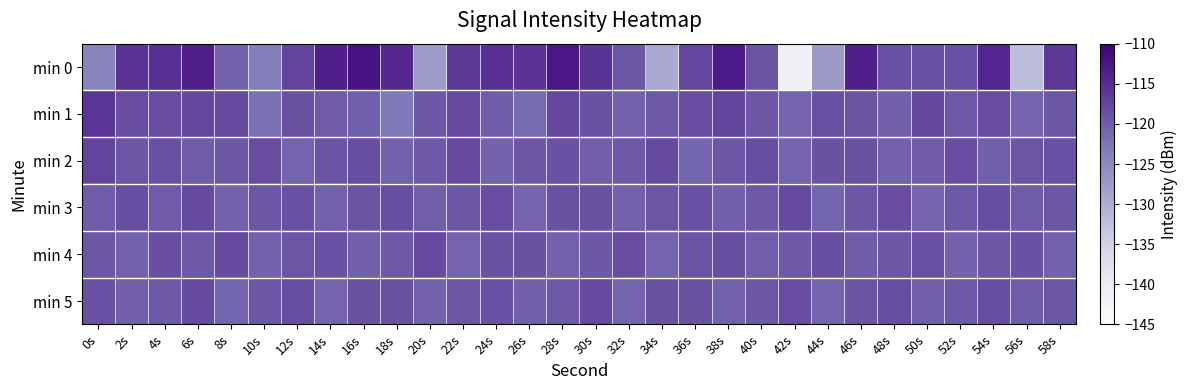

Reading left to right, what are all the values shown in this chart?

min 0: 0s=-124.4	2s=-115.6	4s=-115.3	6s=-113.4	8s=-120.6	10s=-123.5	12s=-117.5	14s=-113.7	16s=-112.1	18s=-114.6	20s=-127.6	22s=-116.5	24s=-115.4	26s=-115.7	28s=-112.6	30s=-115.8	32s=-119.5	34s=-129.4	36s=-117.8	38s=-113.0	40s=-119.1	42s=-141.4	44s=-127.4	46s=-113.6	48s=-118.7	50s=-118.7	52s=-118.8	54s=-114.4	56s=-131.9	58s=-116.3
min 1: 0s=-115.9	2s=-118.3	4s=-118.2	6s=-117.8	8s=-118.1	10s=-122.1	12s=-119.0	14s=-119.7	16s=-120.3	18s=-122.8	20s=-119.5	22s=-118.2	24s=-120.1	26s=-121.3	28s=-117.8	30s=-118.9	32s=-120.5	34s=-119.7	36s=-118.4	38s=-117.6	40s=-119.2	42s=-120.8	44s=-118.7	46s=-119.1	48s=-120.3	50s=-117.9	52s=-119.6	54s=-118.3	56s=-120.7	58s=-119.4
min 2: 0s=-117.5	2s=-119.2	4s=-118.7	6s=-120.1	8s=-119.5	10s=-118.3	12s=-120.8	14s=-119.1	16s=-118.6	18s=-120.4	20s=-119.7	22s=-118.2	24s=-120.6	26s=-119.3	28s=-118.8	30s=-120.2	32s=-119.6	34s=-118.1	36s=-120.9	38s=-119.4	40s=-118.5	42s=-120.7	44s=-119.0	46s=-118.9	48s=-120.5	50s=-119.8	52s=-118.4	54s=-120.3	56s=-119.2	58s=-118.7
min 3: 0s=-120.1	2s=-118.5	4s=-119.8	6s=-118.2	8s=-120.6	10s=-119.3	12s=-118.7	14s=-120.4	16s=-119.1	18s=-118.6	20s=-120.2	22s=-119.5	24s=-118.3	26s=-120.7	28s=-119.0	30s=-118.9	32s=-120.5	34s=-119.2	36s=-118.8	38s=-120.3	40s=-119.6	42s=-118.1	44s=-120.9	46s=-119.4	48s=-118.4	50s=-120.8	52s=-119.7	54s=-118.5	56s=-120.1	58s=-119.3
min 4: 0s=-119.3	2s=-120.6	4s=-118.4	6s=-119.7	8s=-118.1	10s=-120.5	12s=-119.2	14s=-118.8	16s=-120.3	18s=-119.6	20s=-118.2	22s=-120.7	24s=-119.0	26s=-118.9	28s=-120.4	30s=-119.5	32s=-118.3	34s=-120.8	36s=-119.1	38s=-118.6	40s=-120.2	42s=-119.7	44s=-118.5	46s=-120.1	48s=-119.4	50s=-118.7	52s=-120.6	54s=-119.3	56s=-118.8	58s=-120.5
min 5: 0s=-118.8	2s=-120.2	4s=-119.6	6s=-118.1	8s=-120.9	10s=-119.4	12s=-118.5	14s=-120.7	16s=-119.0	18s=-118.9	20s=-120.5	22s=-119.2	24s=-118.8	26s=-120.3	28s=-119.6	30s=-118.2	32s=-120.7	34s=-119.0	36s=-118.9	38s=-120.4	40s=-119.5	42s=-118.3	44s=-120.8	46s=-119.1	48s=-118.6	50s=-120.2	52s=-119.7	54s=-118.5	56s=-120.1	58s=-119.3